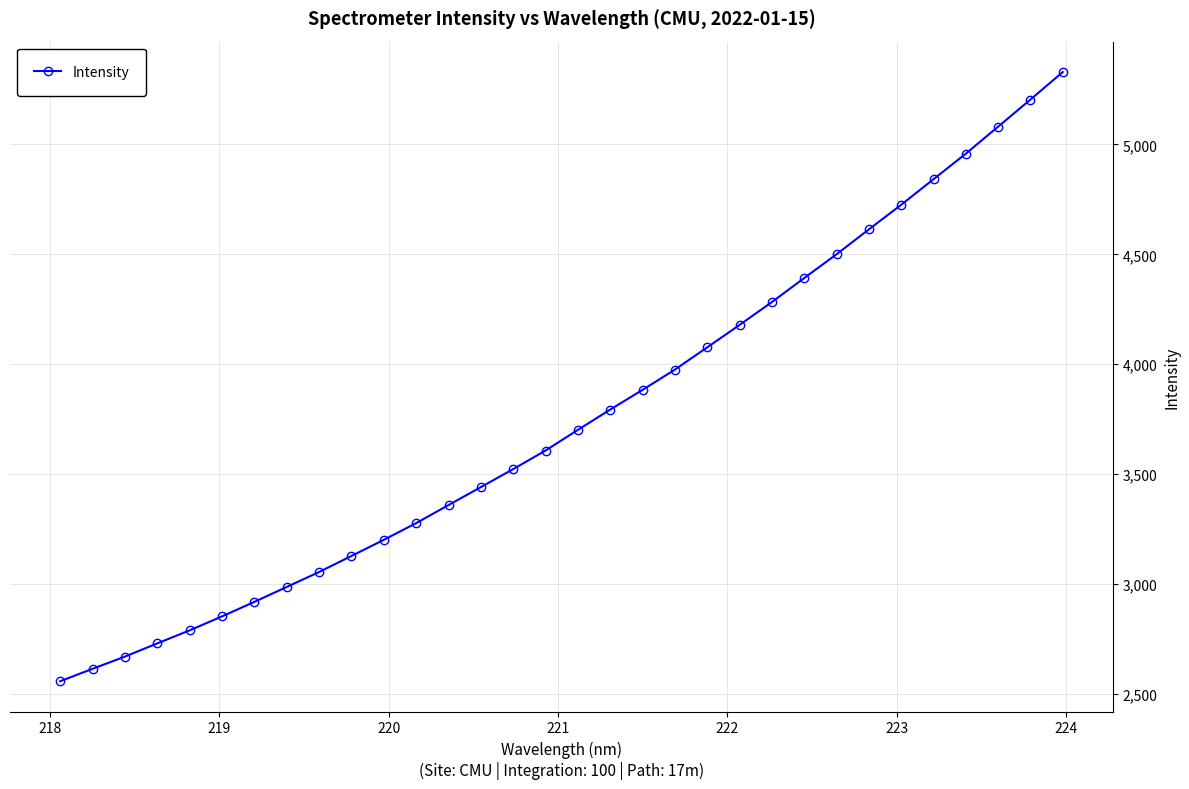

What is the average value?

3757.5